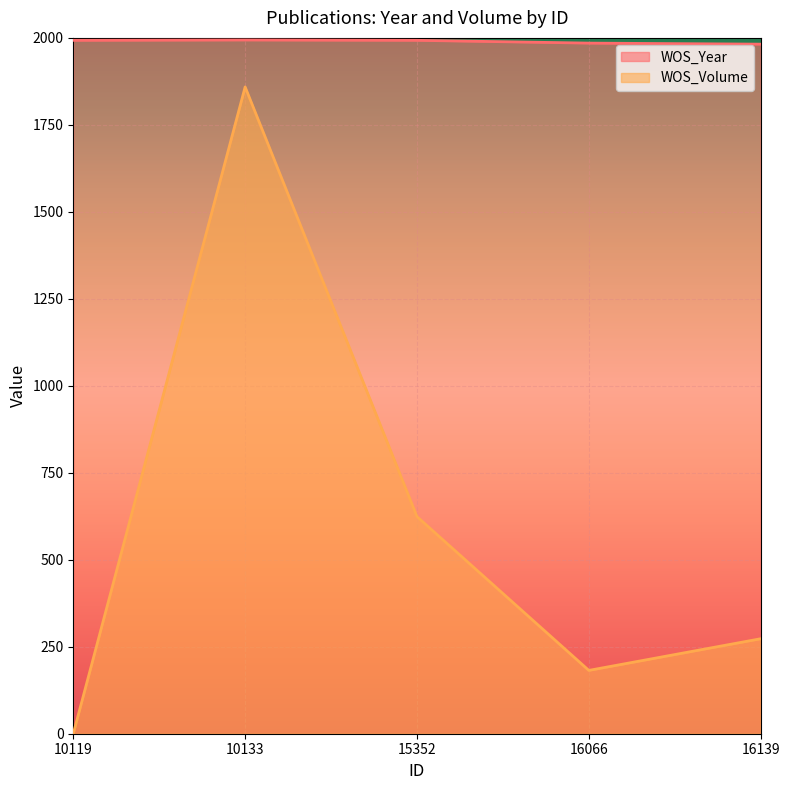

In WOS_Volume, how many points are lower than both neighbors (excluding endpoints)?

1